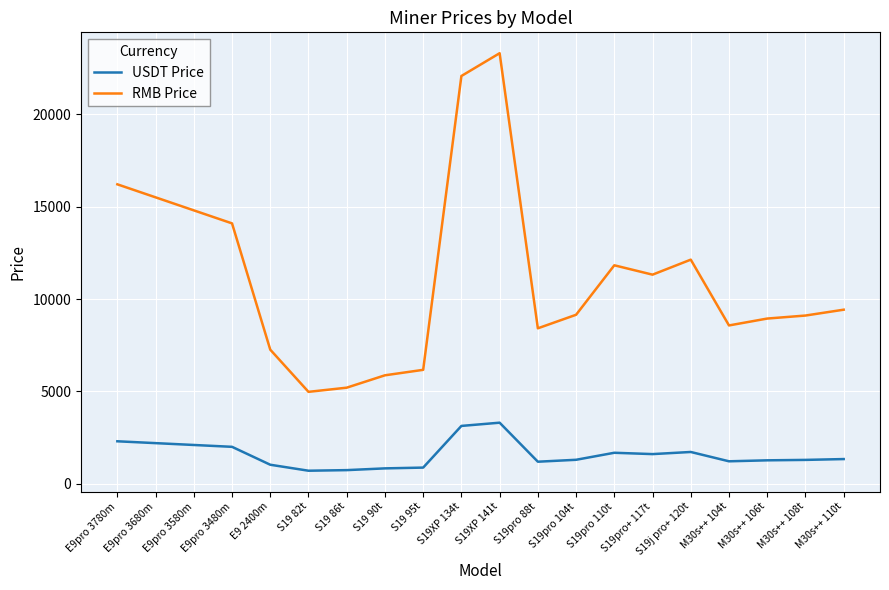

What is the difference between the second highest and second lowest values in the RMB Price series?

16878